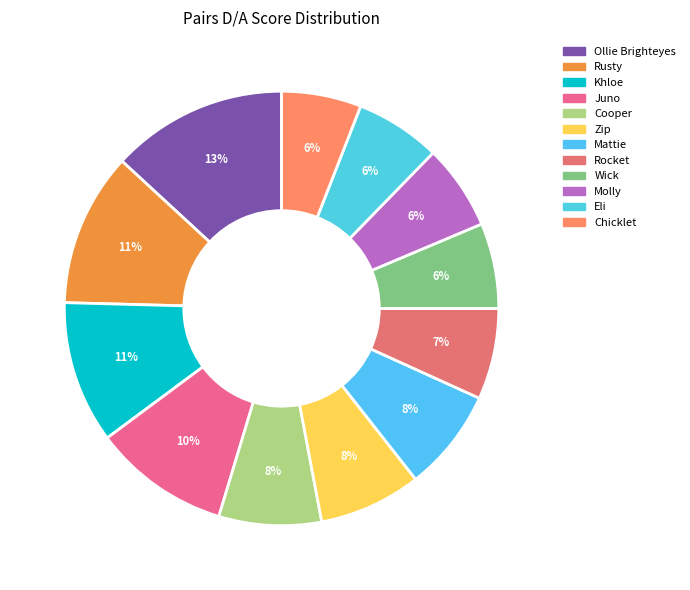

To the nearest percent, what percentage of the pie is Wick?

6%